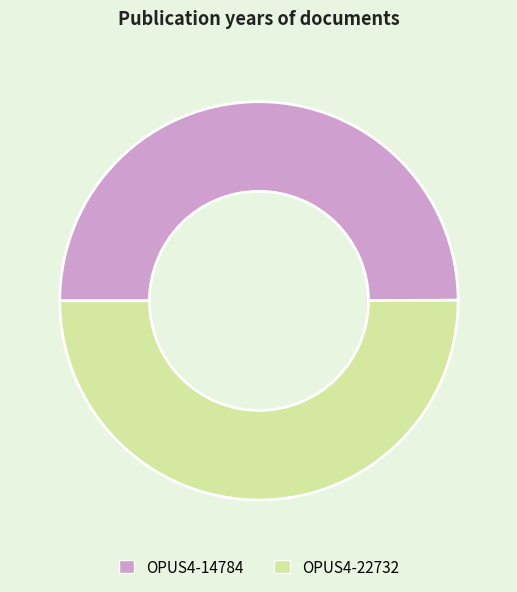

Combined, do OPUS4-14784 and OPUS4-22732 account for over 50%?

Yes